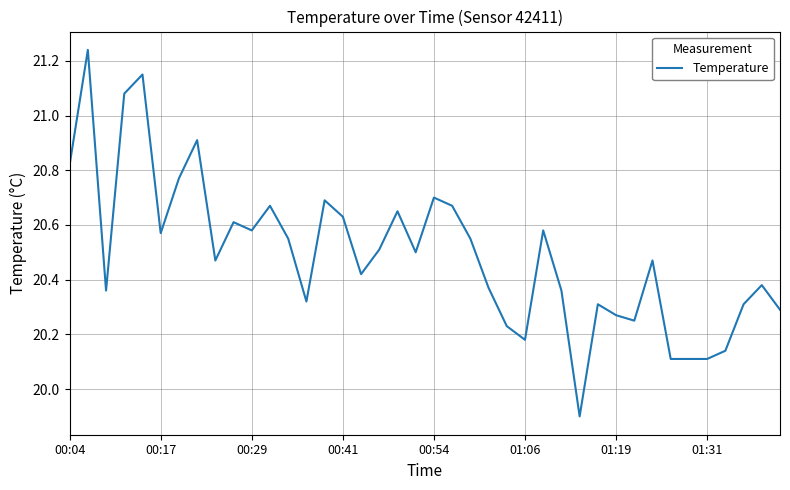

What is the smallest value displayed?

19.9